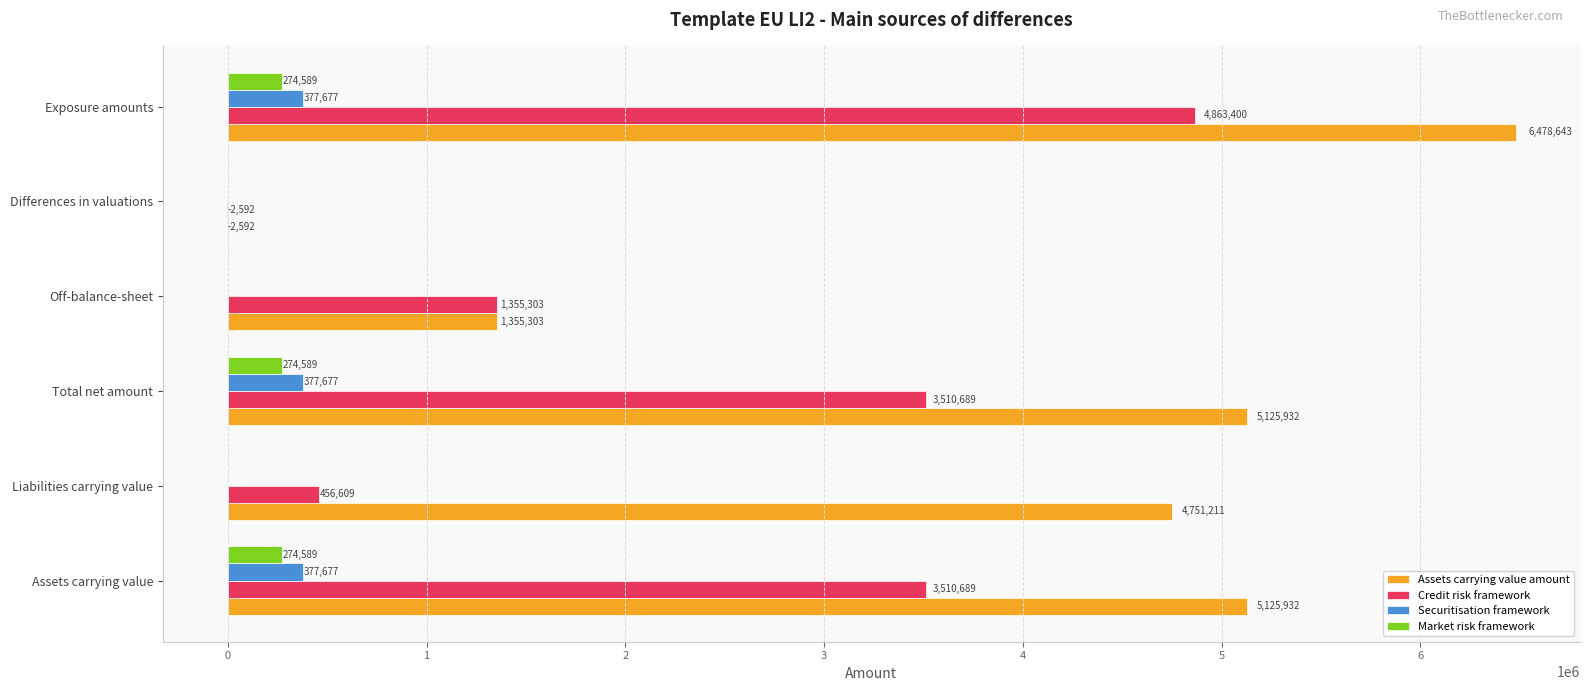

How many positive values does the Securitisation framework series have?

3